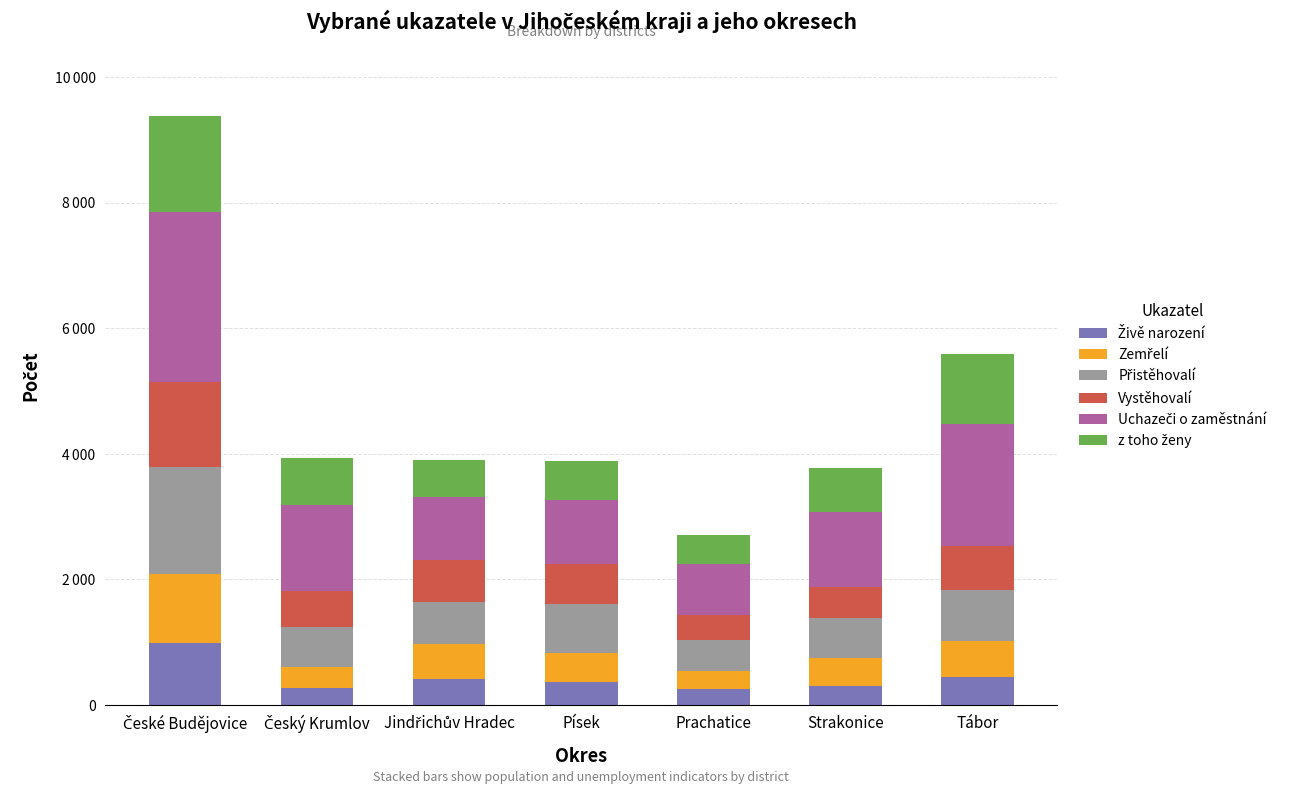

Does the chart contain any negative values?

No